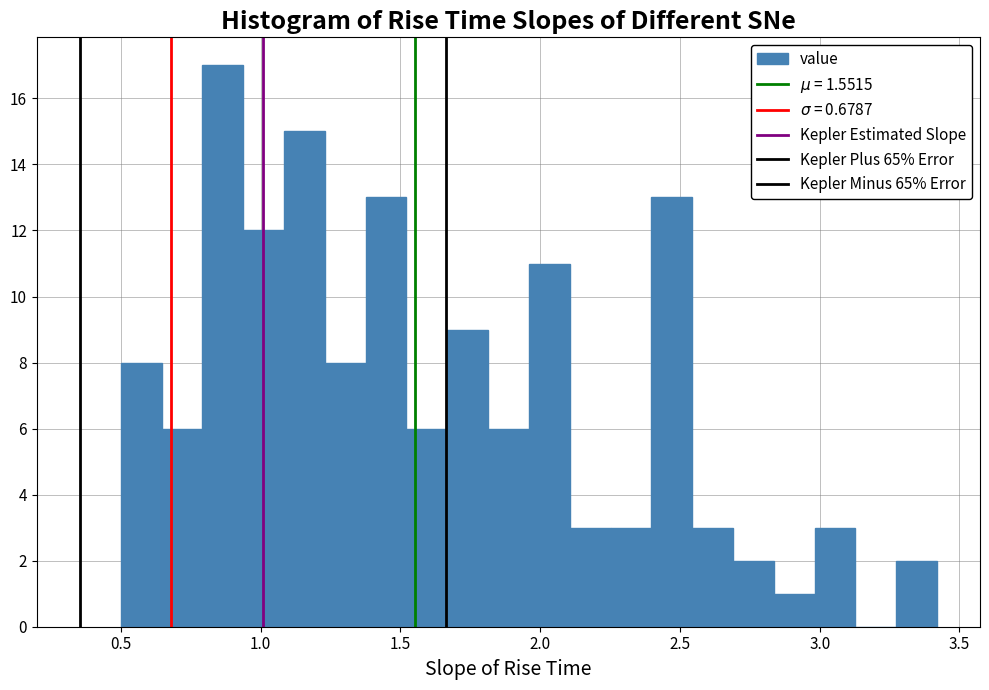

Around what value on the x-axis is the tallest bar? Give the approximate position of its centre, as read against the axis.

0.85